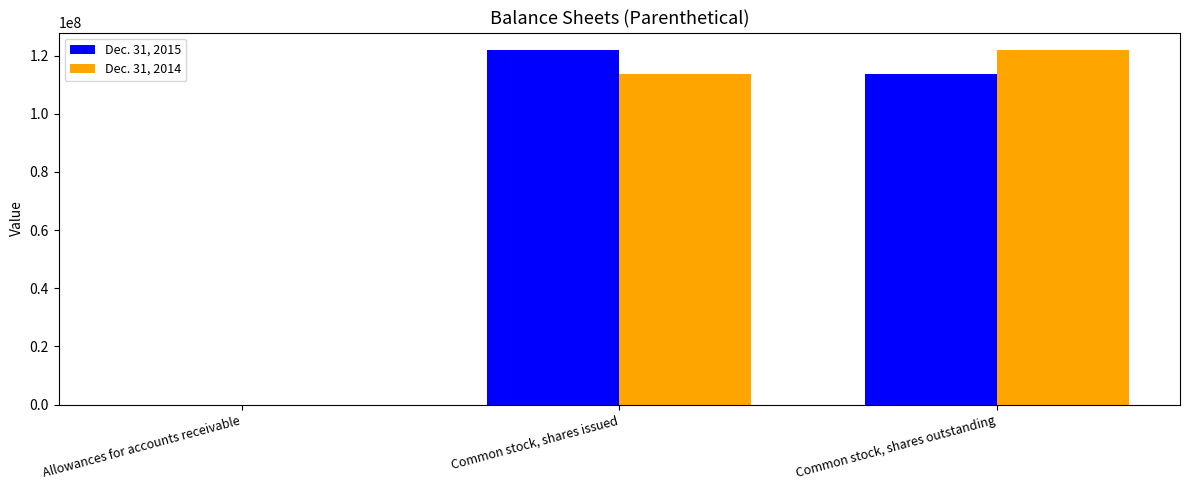

Where does the Dec. 31, 2015 series first go above 113733000?

Common stock, shares issued